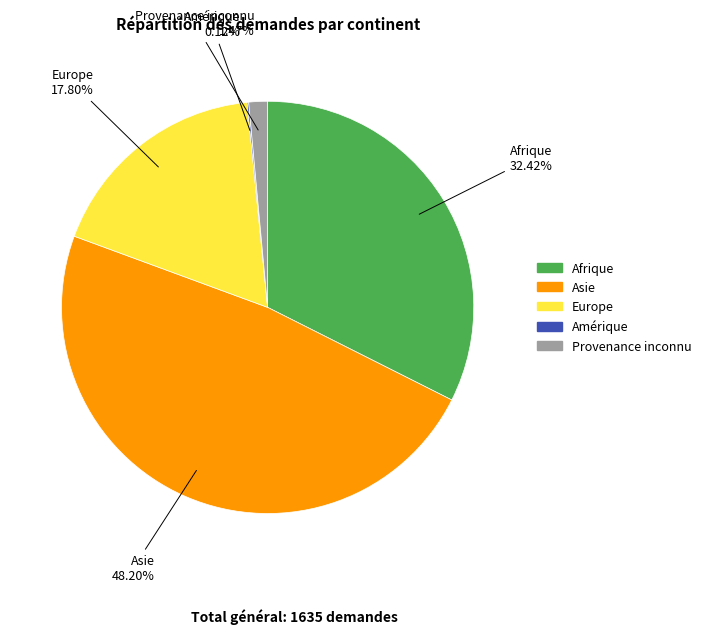

True or false: Afrique accounts for 32% of the total.

True